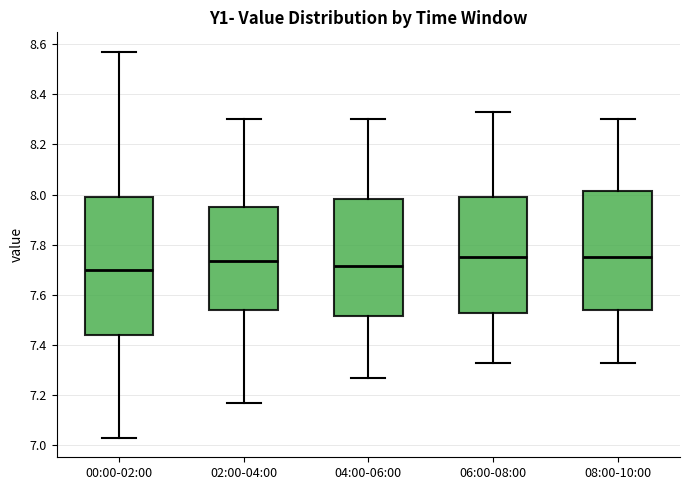

Reading left to right, read every box against the y-axis: the position of its median line, the range the box covers, and the ends of its whiskers. The values are not printed on the chart, so give them approximately, as read against the axis.

00:00-02:00: median 7.70, box 7.44 to 8.00, whiskers 7.04 to 8.58
02:00-04:00: median 7.74, box 7.54 to 7.96, whiskers 7.18 to 8.30
04:00-06:00: median 7.72, box 7.52 to 7.98, whiskers 7.28 to 8.30
06:00-08:00: median 7.76, box 7.54 to 8.00, whiskers 7.34 to 8.34
08:00-10:00: median 7.76, box 7.54 to 8.02, whiskers 7.34 to 8.30